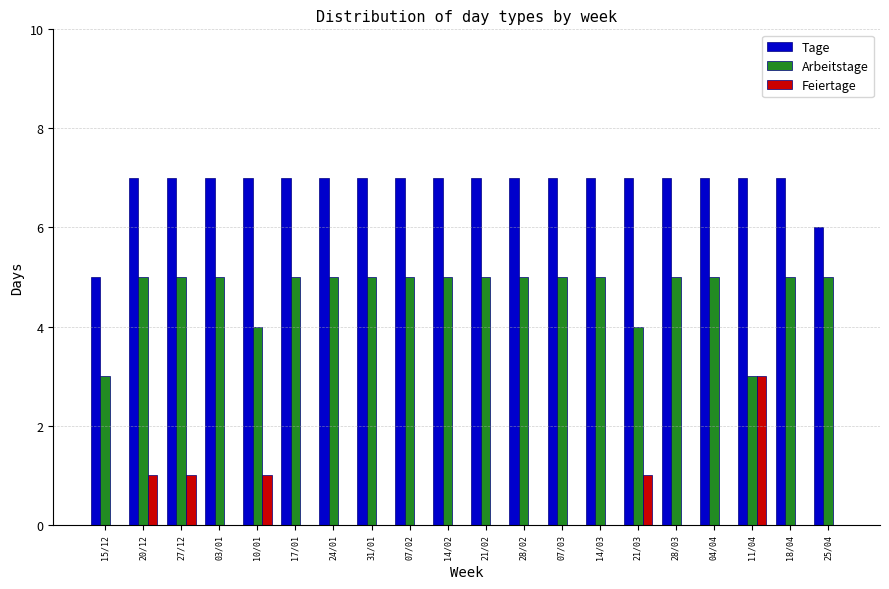

Does the chart contain stacked bars?

No